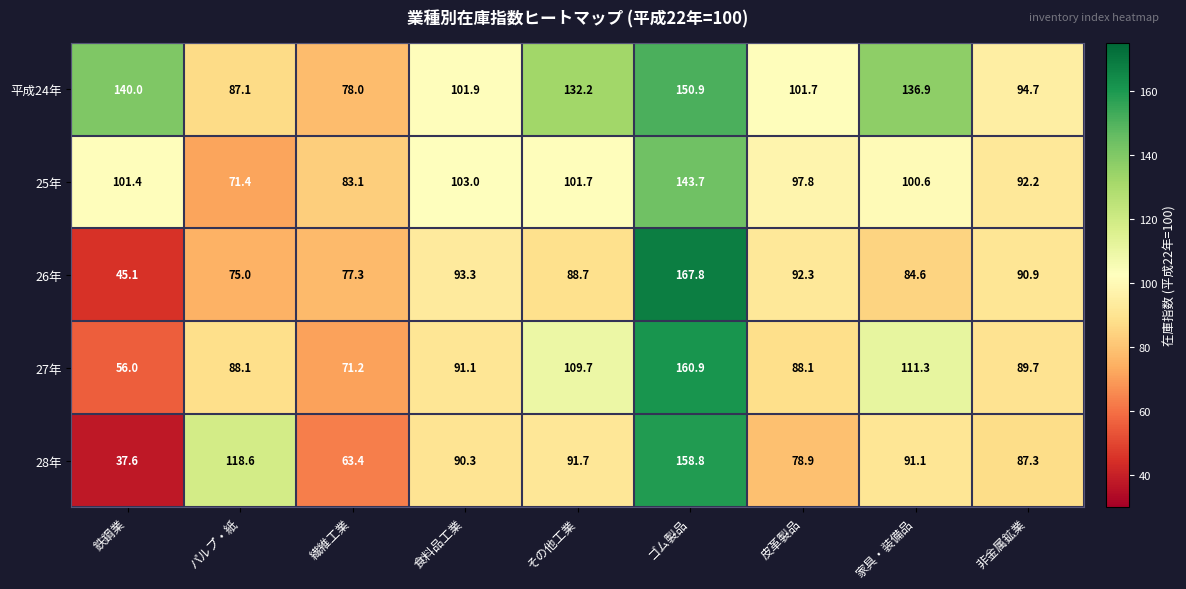

What is the total value across all series at ゴム製品?

782.1